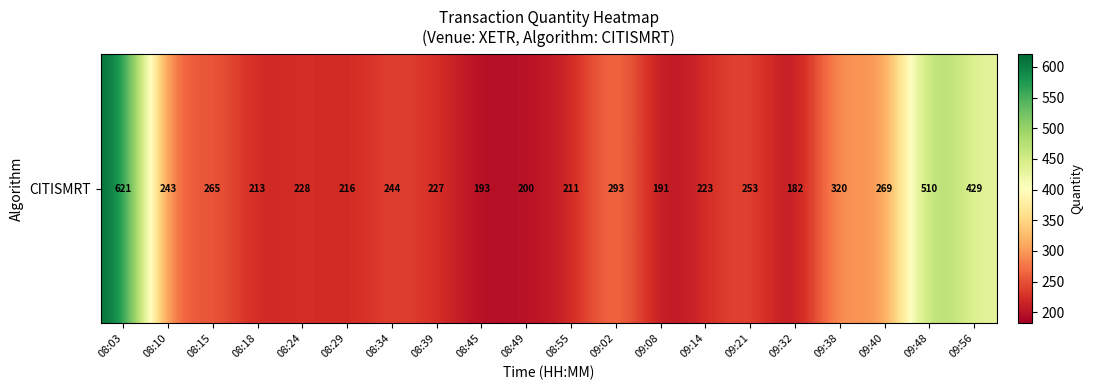

List the labels in order of value, largest first.

08:03, 09:48, 09:56, 09:38, 09:02, 09:40, 08:15, 09:21, 08:34, 08:10, 08:24, 08:39, 09:14, 08:29, 08:18, 08:55, 08:49, 08:45, 09:08, 09:32